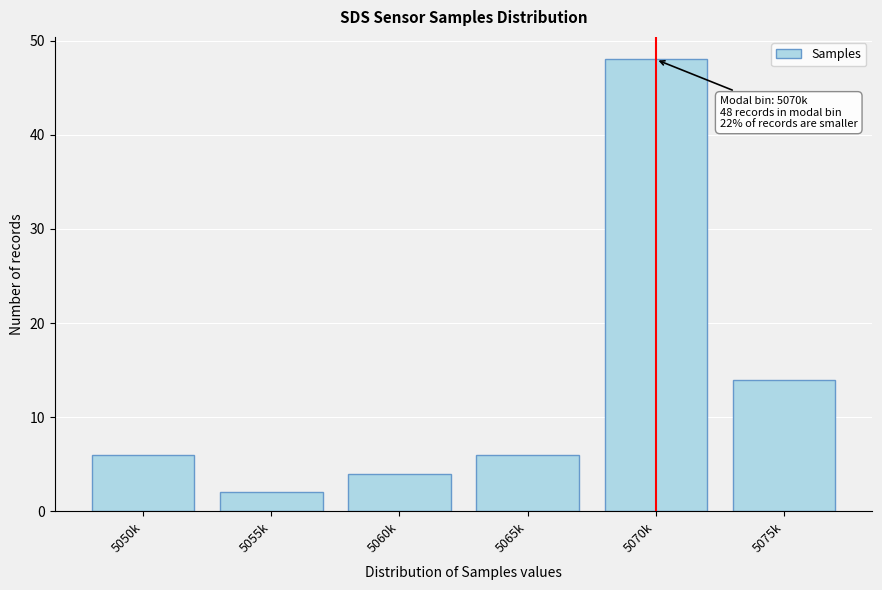

Reading right to left, extract all data points from this chart.

5075k=14	5070k=48	5065k=6	5060k=4	5055k=2	5050k=6